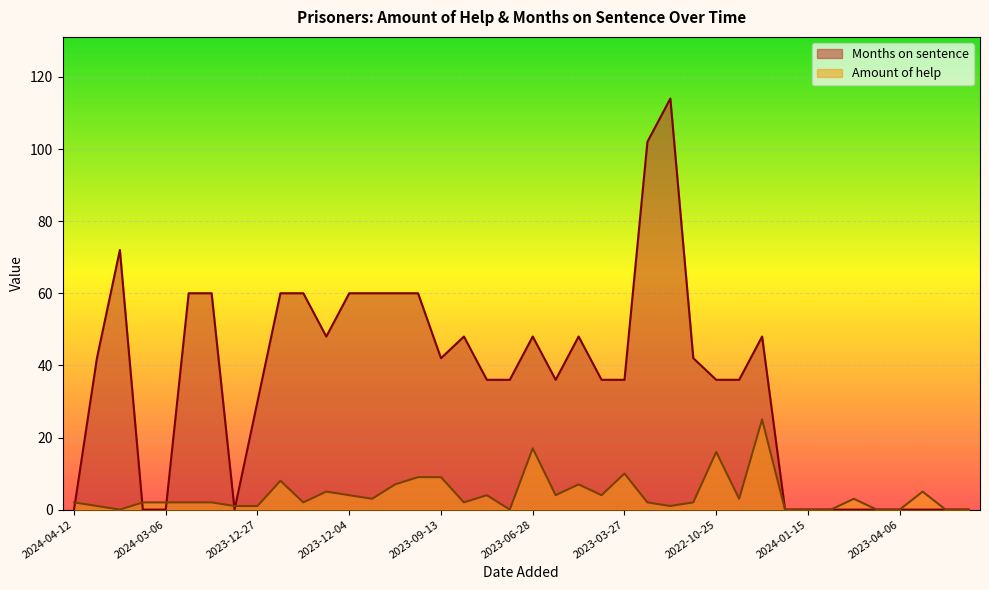

The Months on sentence series shows 27 at 2024-04-05. True or false?

False